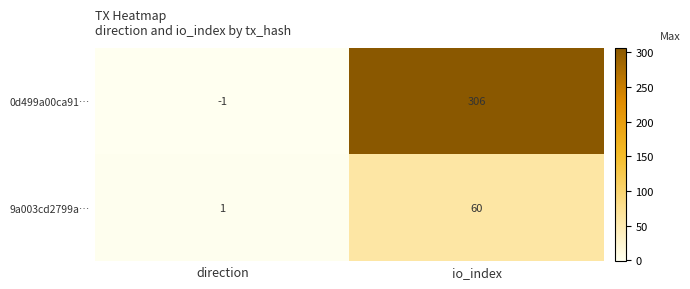

How many data points does each series have?

2